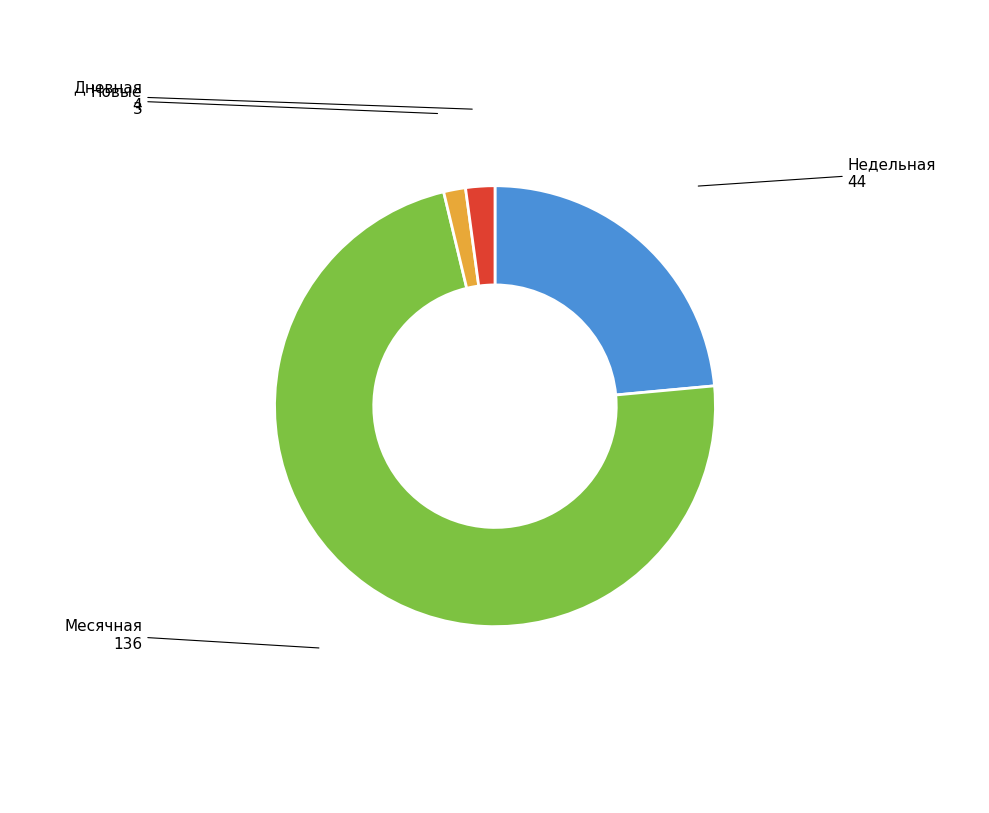

What is the smallest slice in the pie chart?

Новые